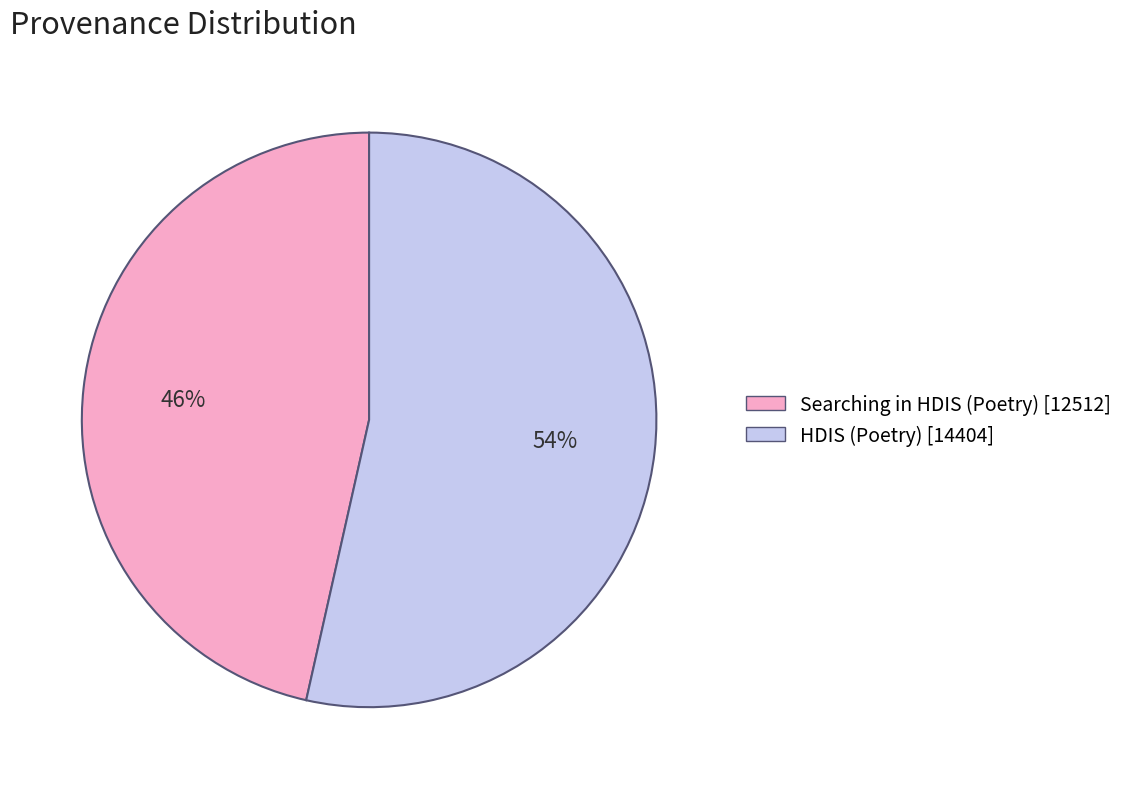

To the nearest percent, what percentage of the pie is HDIS (Poetry)?

54%